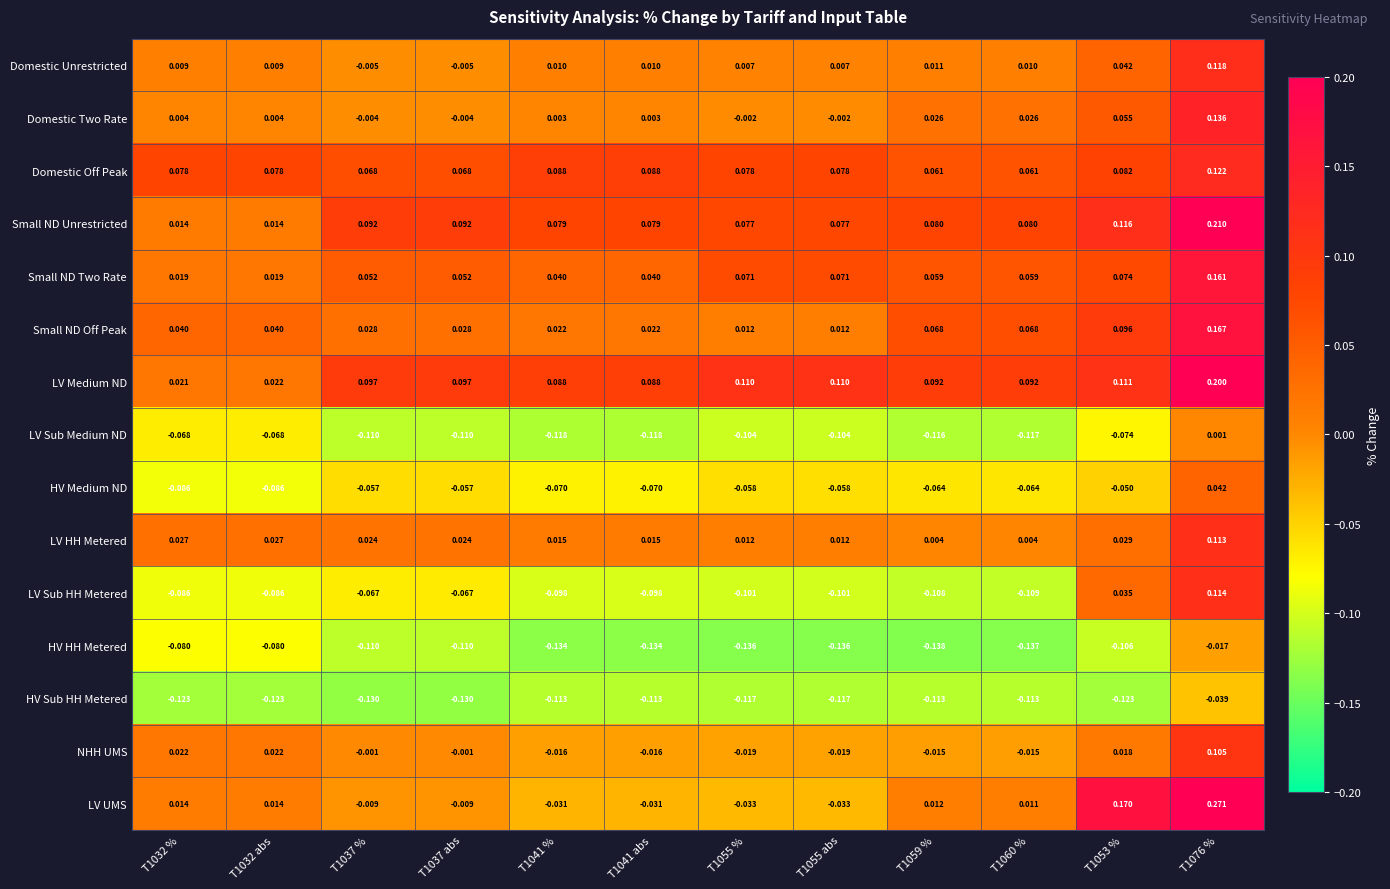

List the series in order of their peak value, lowest first.

HV Sub HH Metered, HV HH Metered, LV Sub Medium ND, HV Medium ND, NHH UMS, LV HH Metered, LV Sub HH Metered, Domestic Unrestricted, Domestic Off Peak, Domestic Two Rate, Small ND Two Rate, Small ND Off Peak, LV Medium ND, Small ND Unrestricted, LV UMS